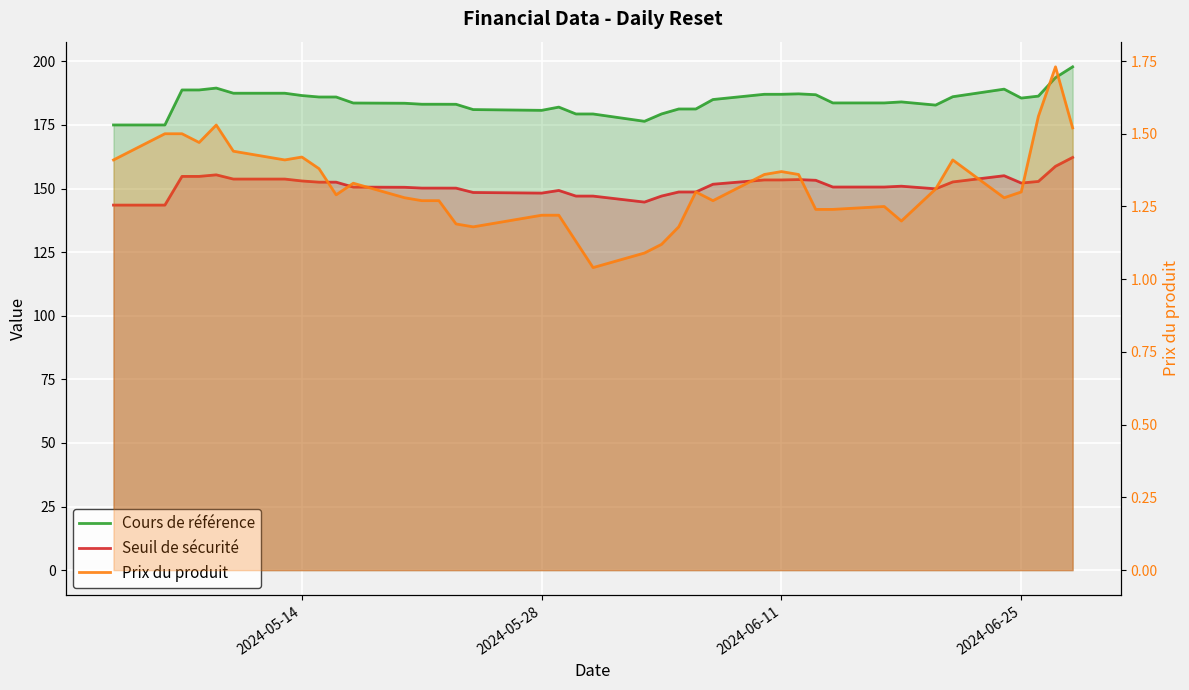

True or false: Seuil de sécurité has a value of 148.2 at 2024-05-28.

True